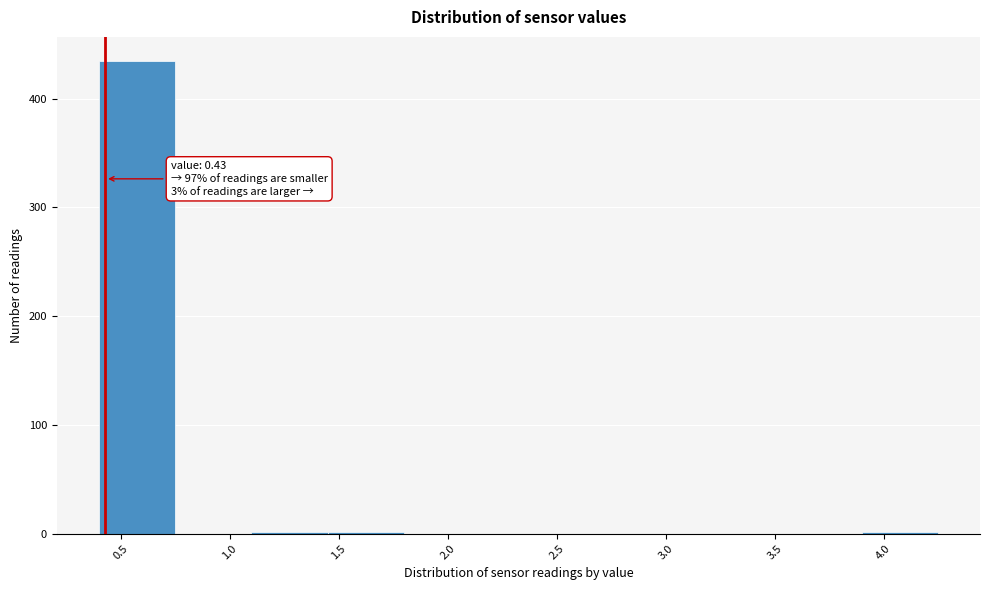

Over which range of the x-axis is the bar tallest?

0.40 to 0.75